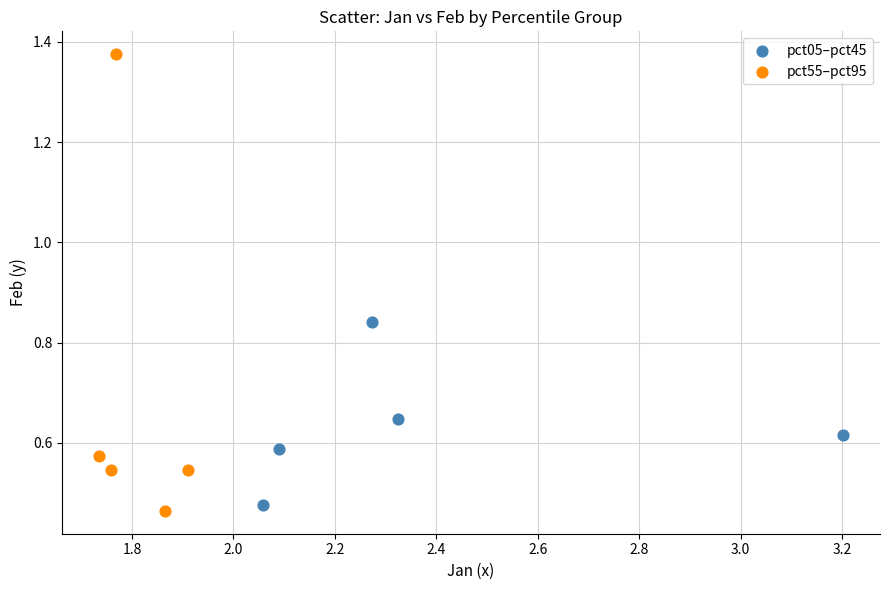

Which series reaches the maximum Y coordinate?

pct55–pct95